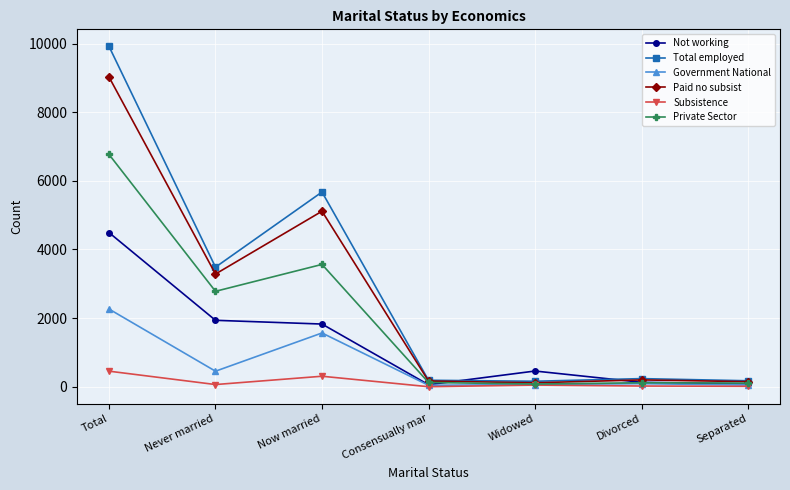

The Total employed series shows 3485 at Never married. True or false?

True